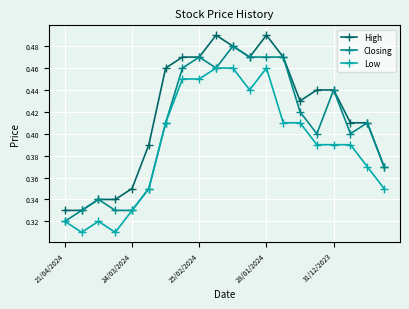

Which series has the largest total across all categories?

High